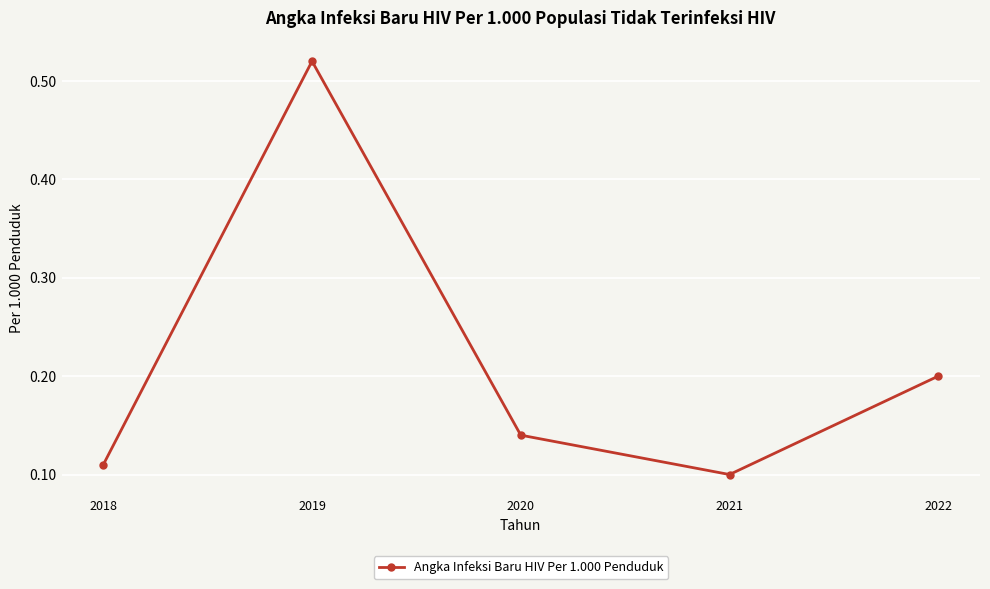

Is it true that the value at 2021 is 0.1?

True